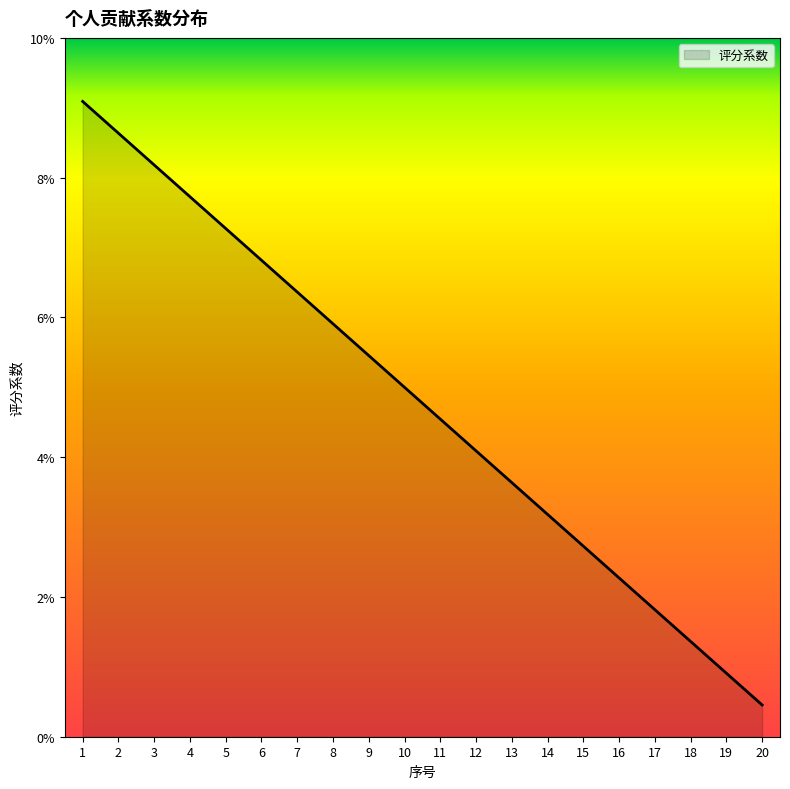

Does the chart display data point markers on the line(s)?

No